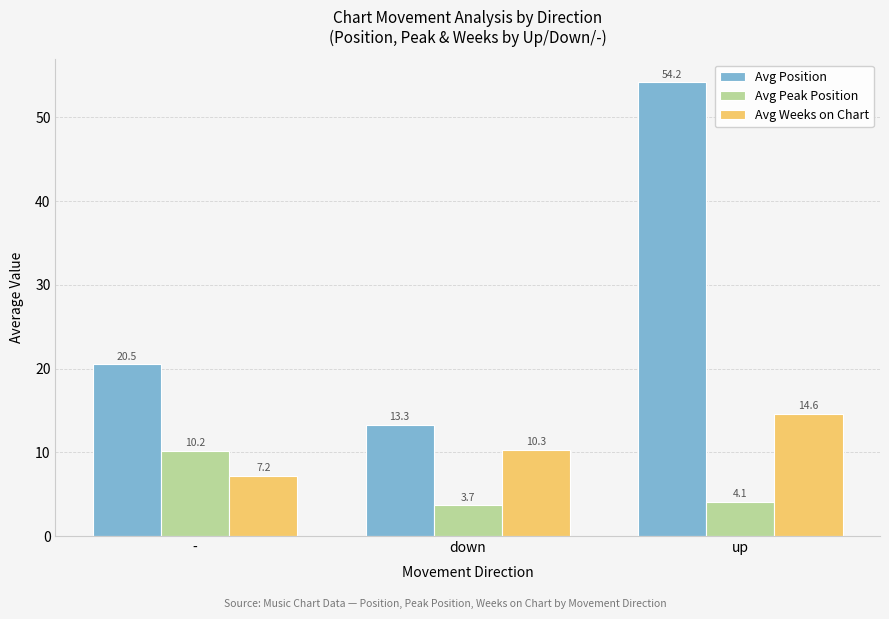

What is the label of the 3rd bar from the left?

up